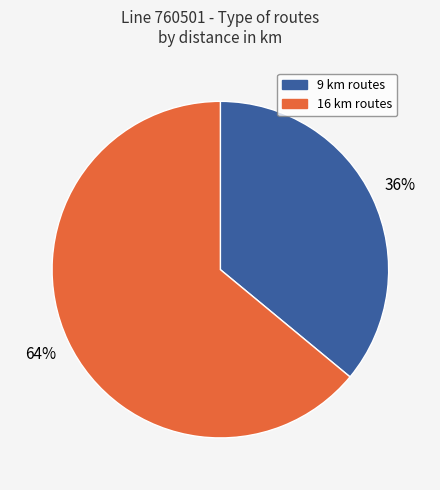

To the nearest percent, what is the difference between the largest and smallest slice percentages?

28%